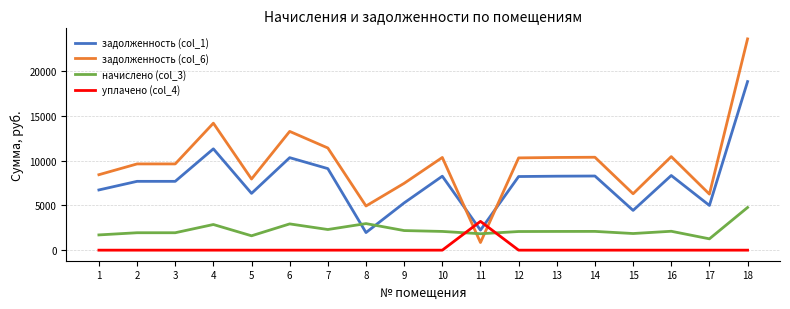

The value of уплачено (col_4) at 5 is 0.0. True or false?

True